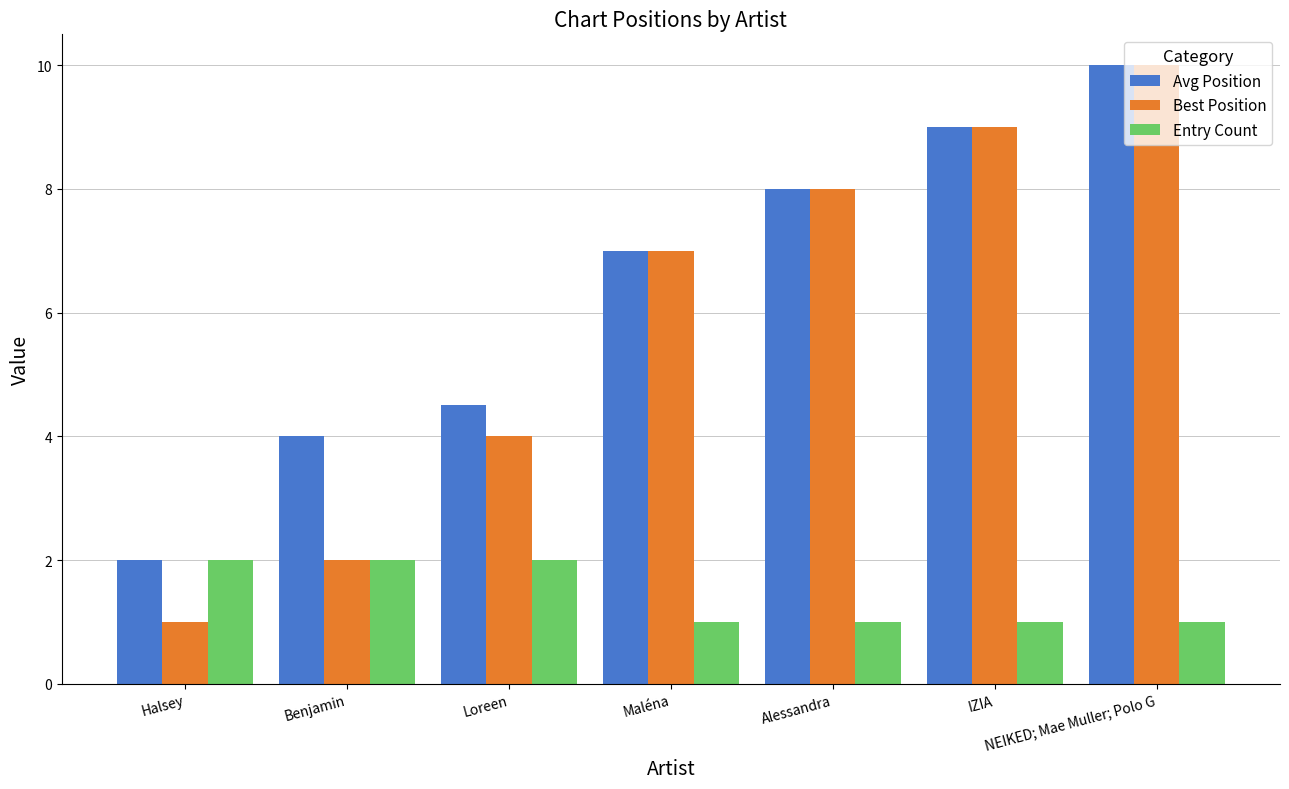

How many series are shown in this chart?

3